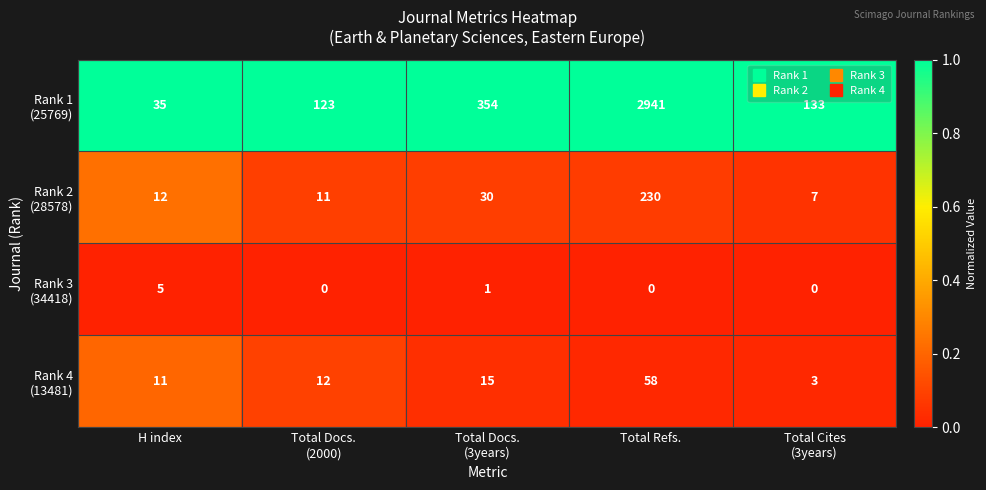

What is the difference between the highest and lowest values at Total Refs.?

2941